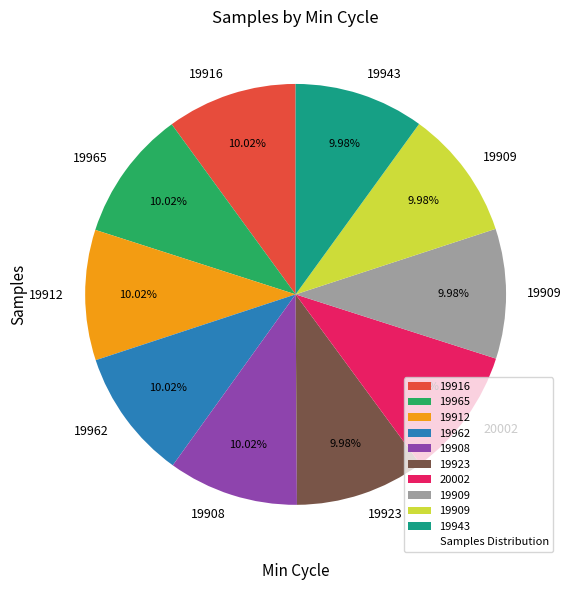

Is there any slice that represents more than half of the pie?

No